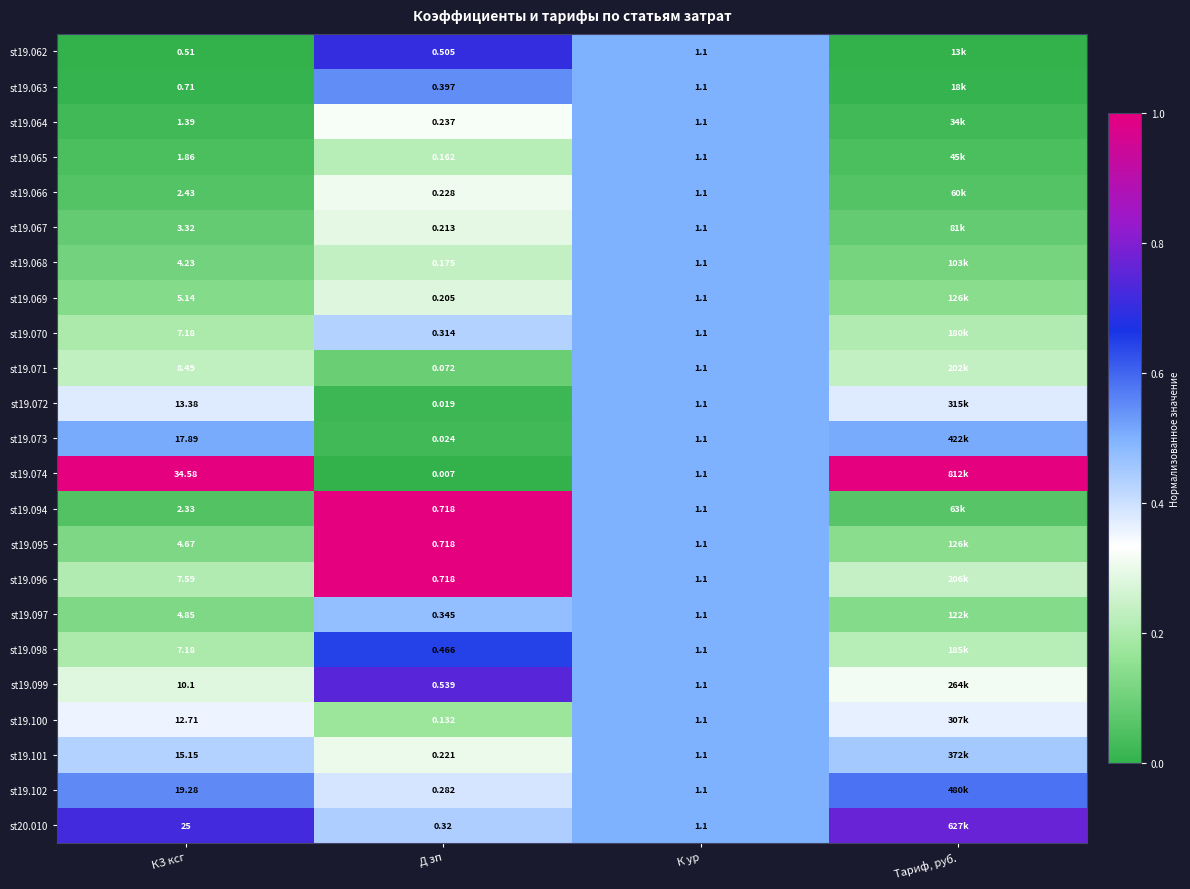

Read the st19.063 value at Д зп.

0.5